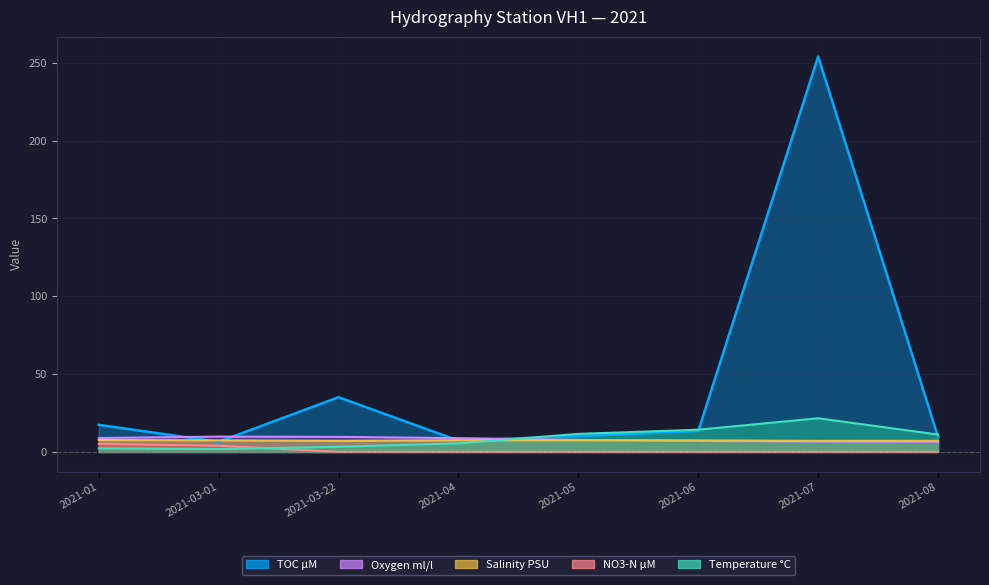

What is the label of the 7th point from the left?

2021-07